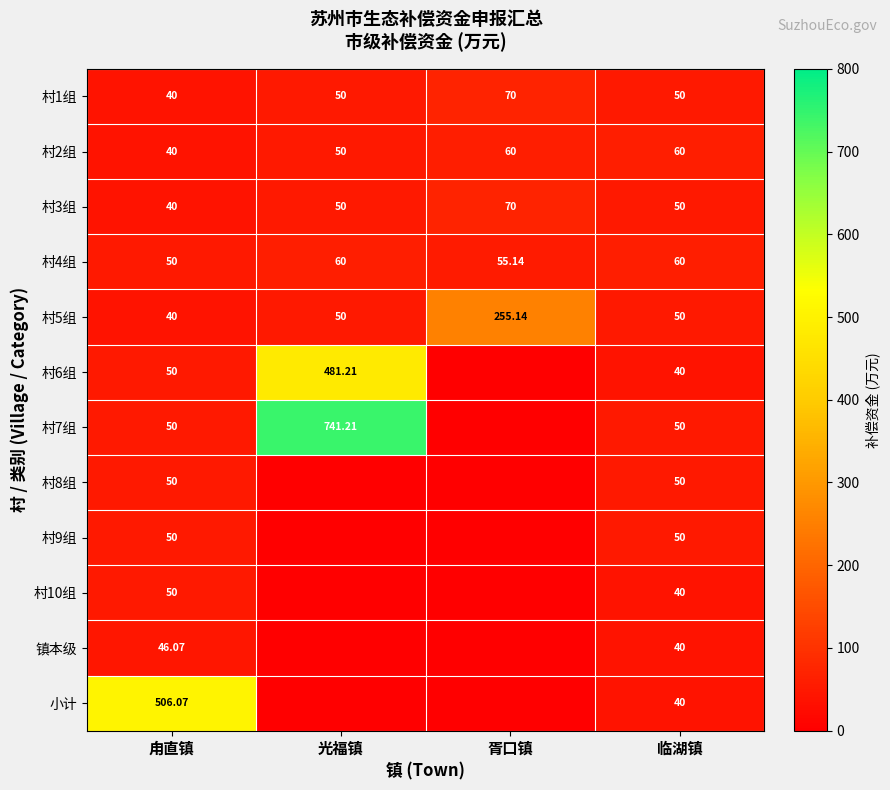

At how many categories does at least one series exceed 654?

1